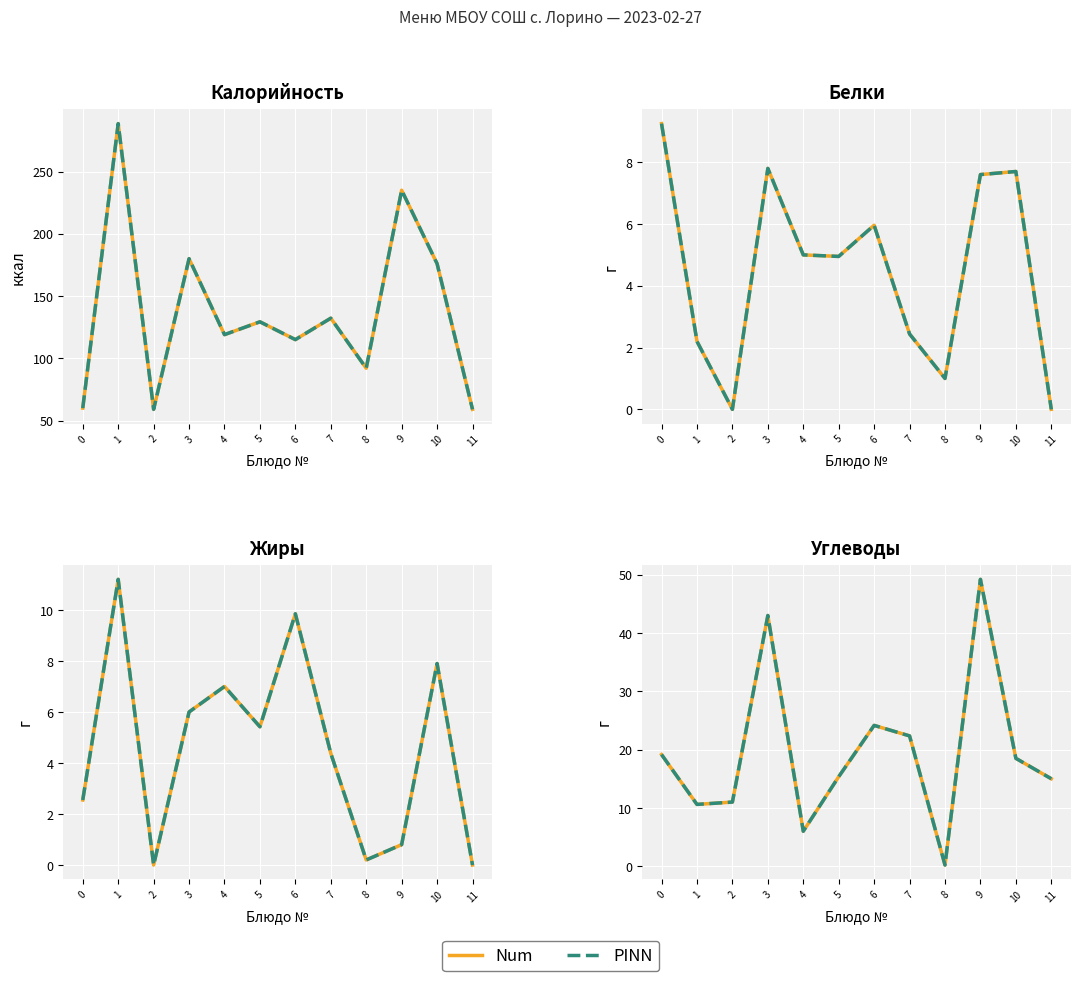

True or false: PINN and Num intersect in this chart.

False